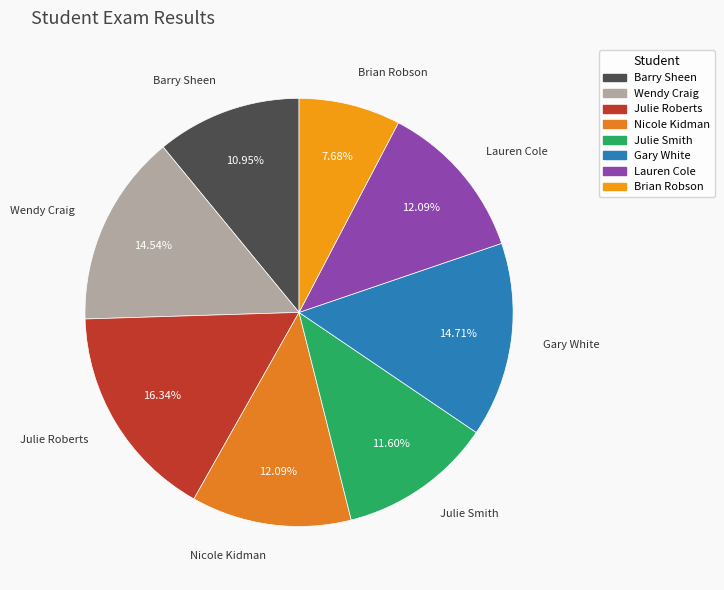

Combined, do Julie Smith and Wendy Craig account for over 50%?

No